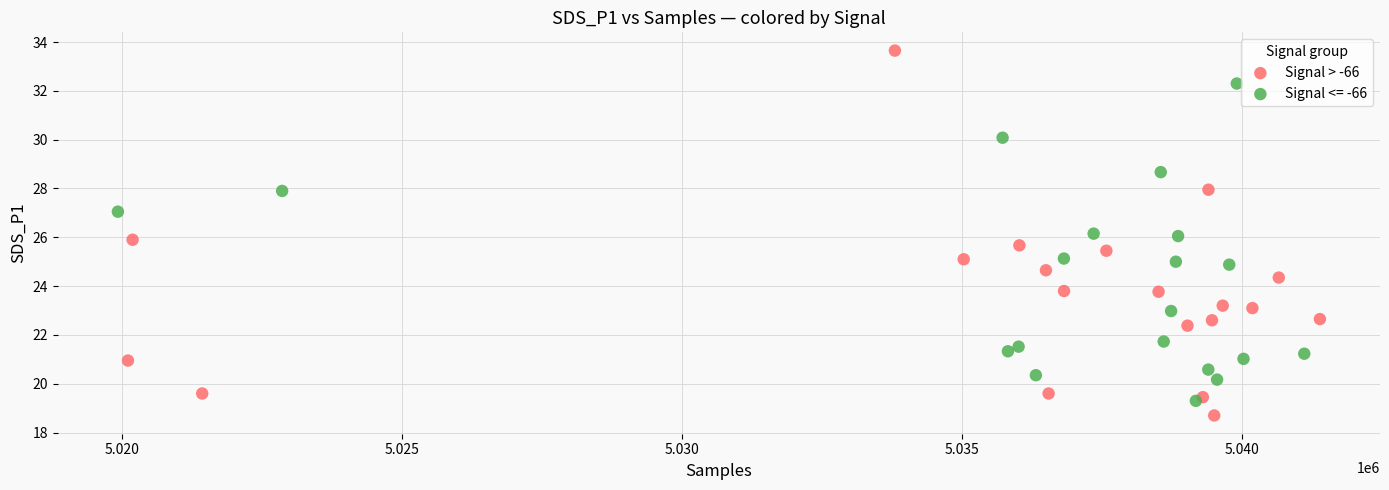

Which series contains the highest Y value?

Signal > -66